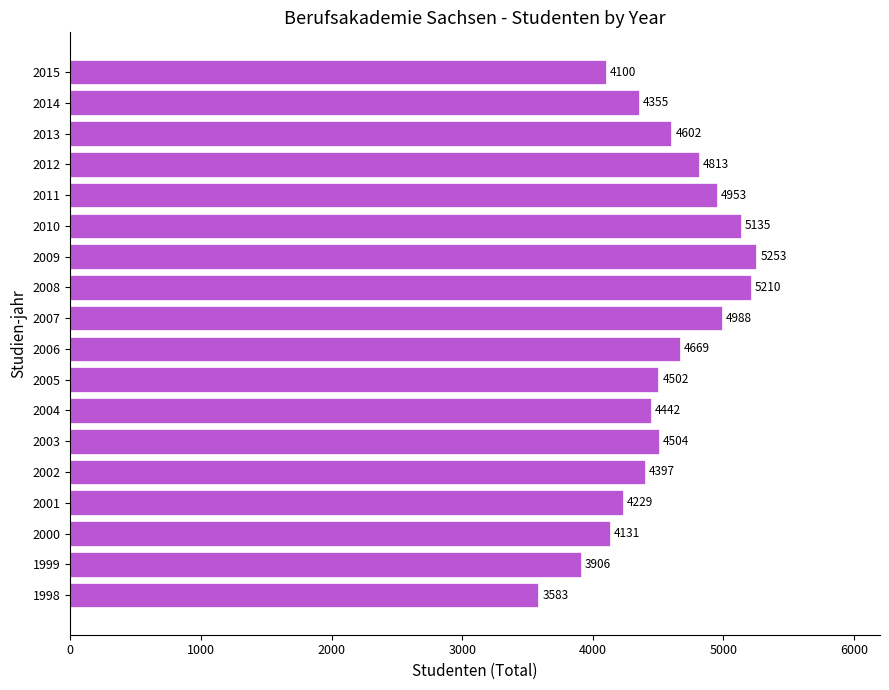

How many distinct data groups are displayed?

1